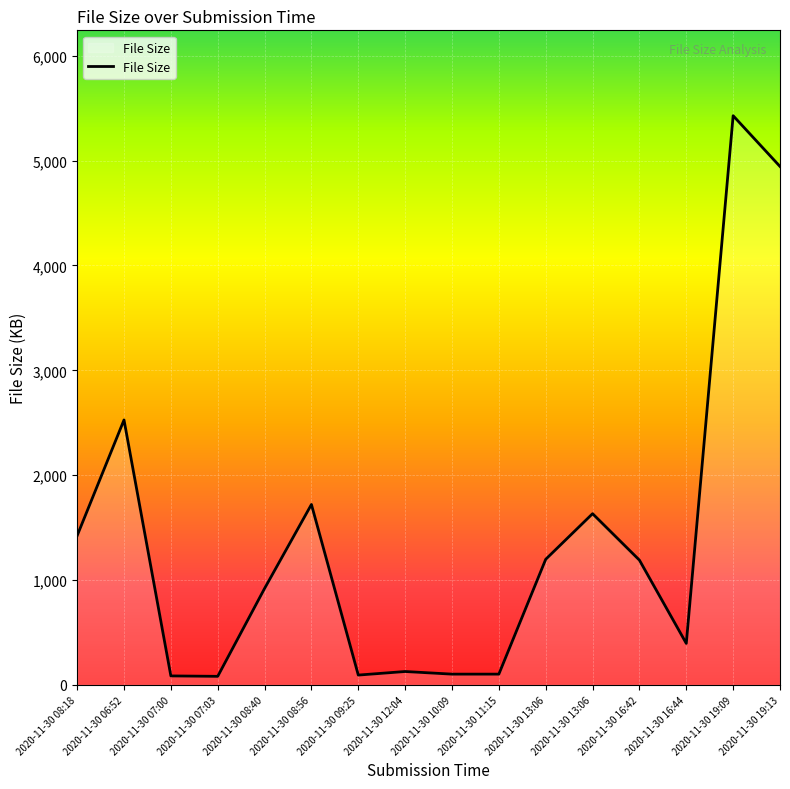

Is it true that the value at 2020-11-30 19:09 is 5428?

True